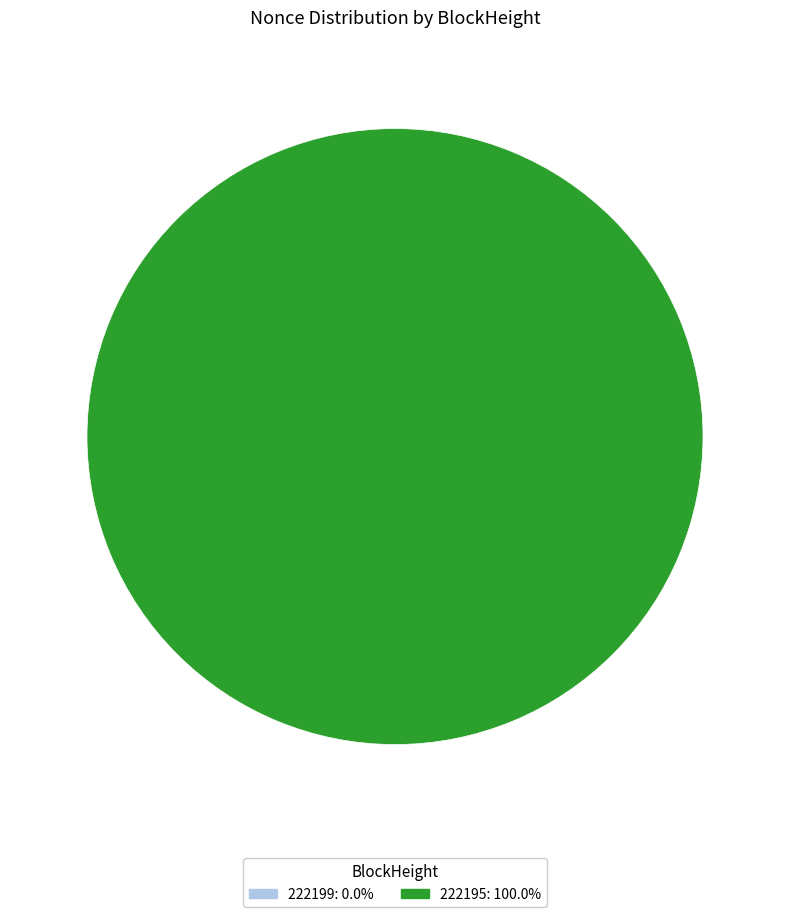

What percentage do 222195 and 222199 together represent?

100.0%